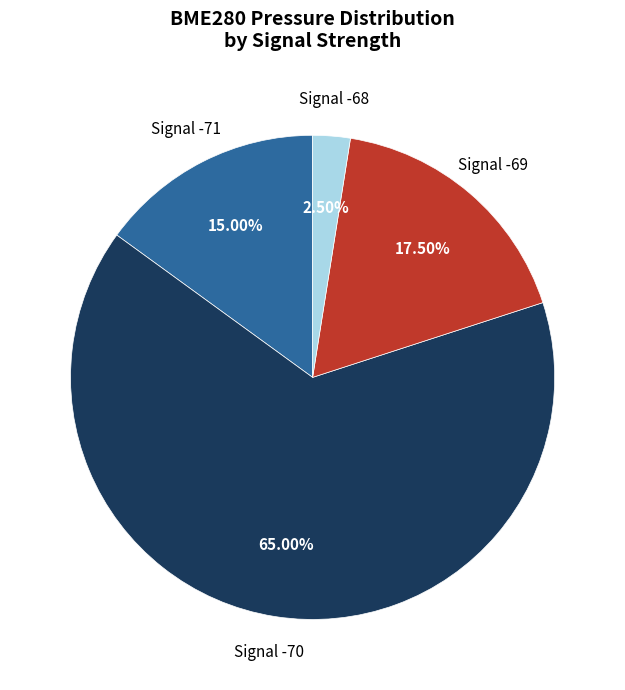

Is there any slice that represents more than half of the pie?

Yes